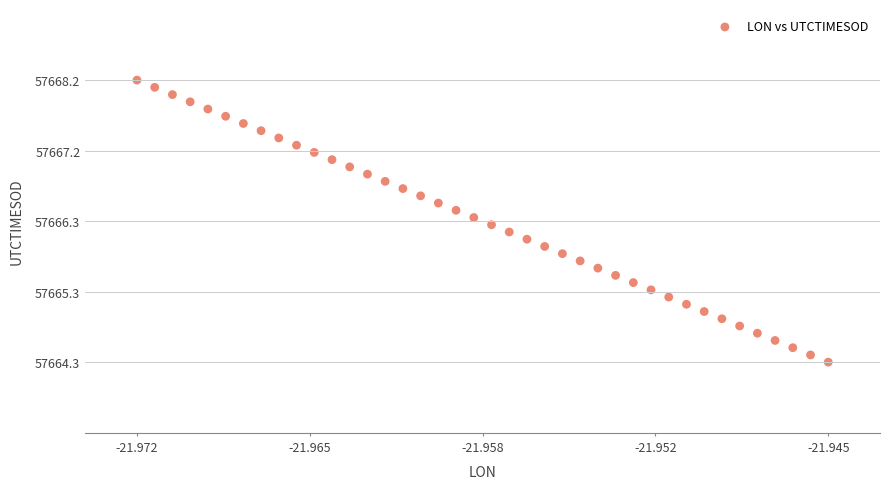

What is the range of Y values (max minus min)?

4.0